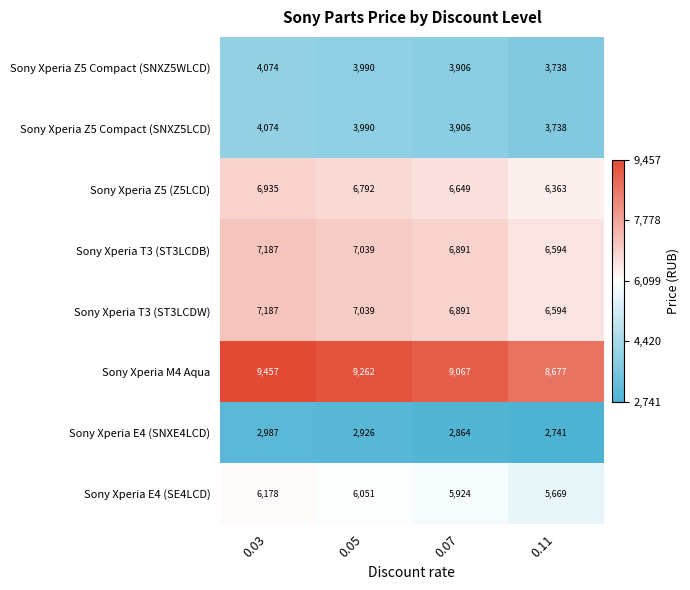

Is it true that Sony Xperia T3 (ST3LCDW) equals 6594 at 0.11?

True